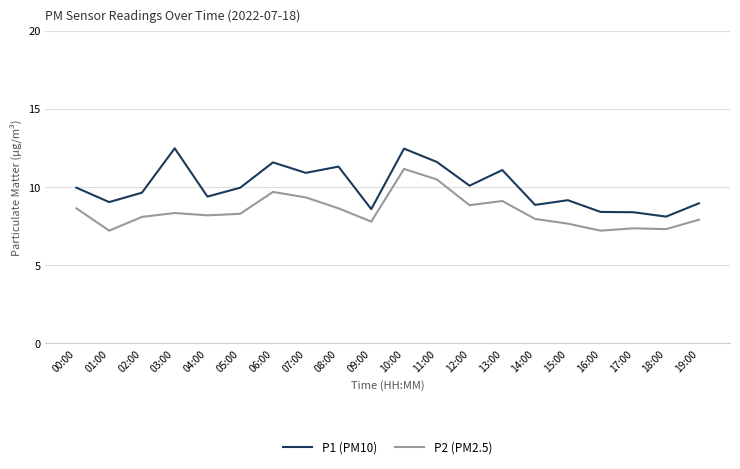

What position from the left is 02:00?

3